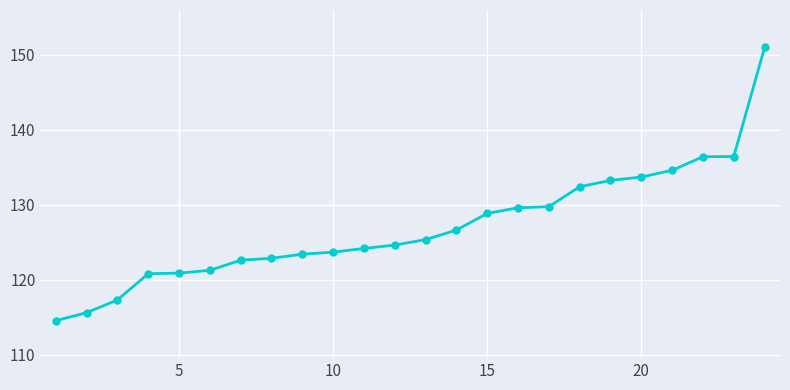

What is the smallest value displayed?

114.5